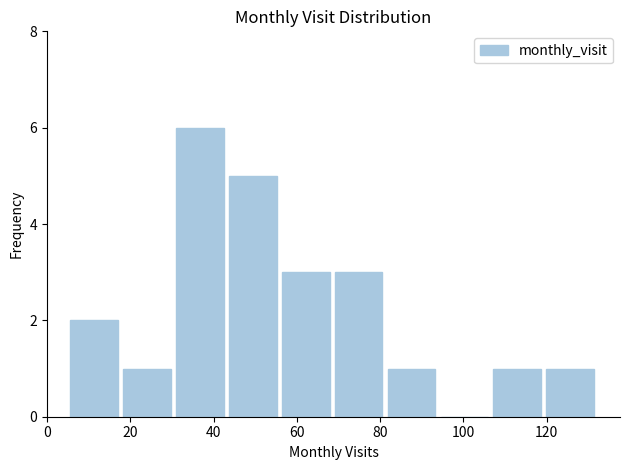

Reading left to right, list every bar in this chart as the range it spans on the x-axis followed by its height. Neither the bar edges nor the heights are printed on the chart, so give them approximately, as read against the axes.

6 to 18: 2
18 to 30: 1
30 to 44: 6
44 to 56: 5
56 to 68: 3
68 to 82: 3
82 to 94: 1
94 to 106: 0
106 to 120: 1
120 to 132: 1